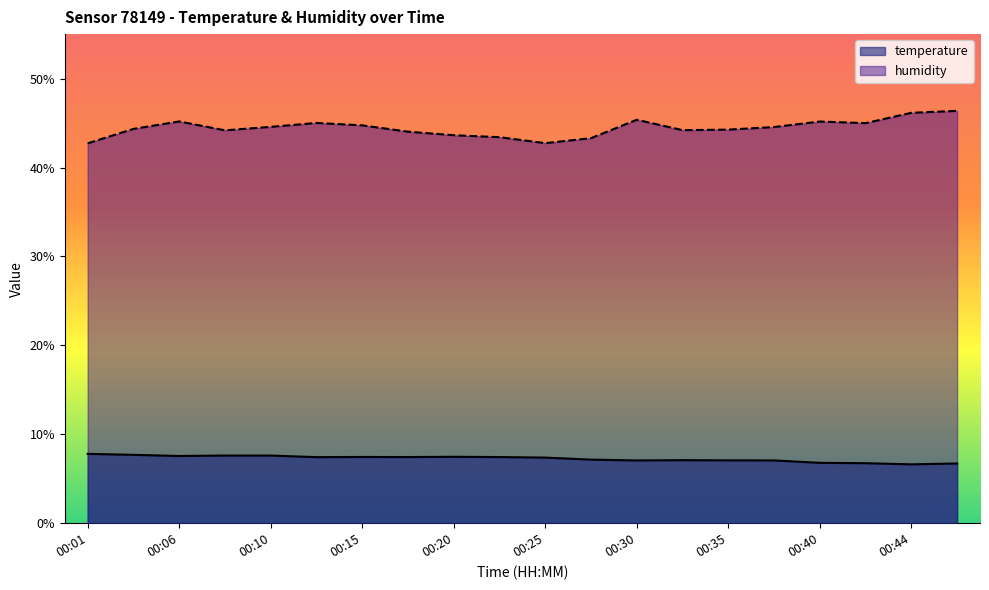

What is the difference between the maximum and minimum values in the humidity series?

3.6